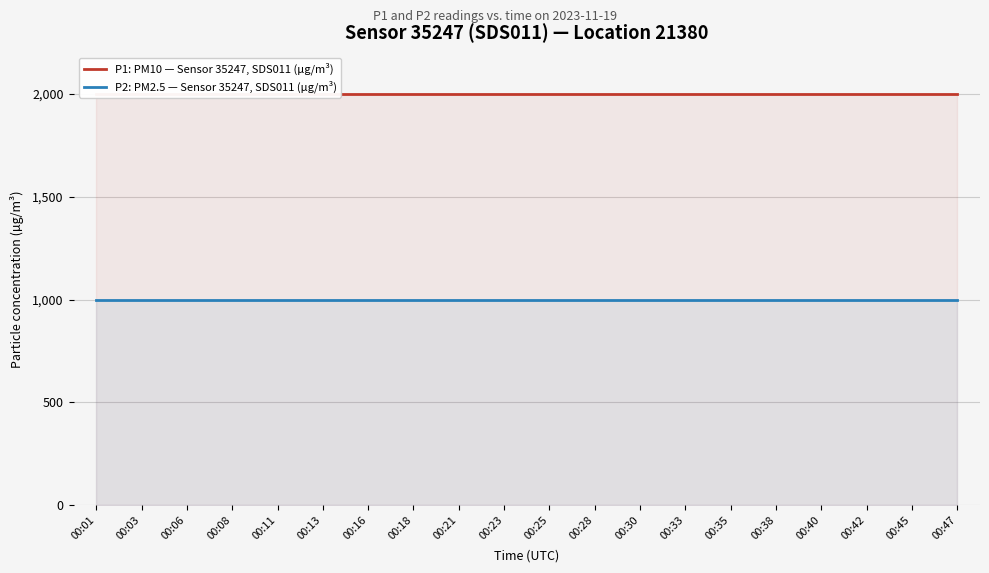

At which label does P2: PM2.5 — Sensor 35247, SDS011 (µg/m³) reach its minimum?

00:01